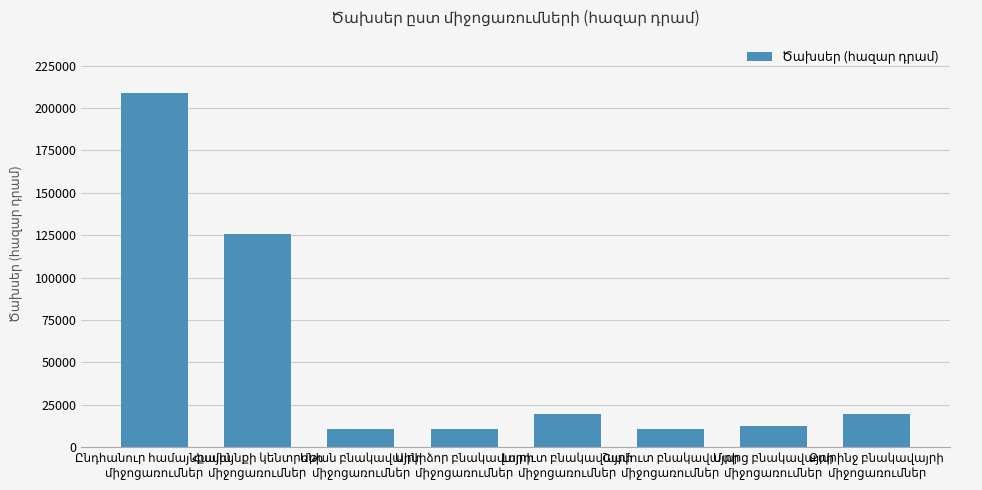

What is the value of the 2nd bar from the left?

125842.5